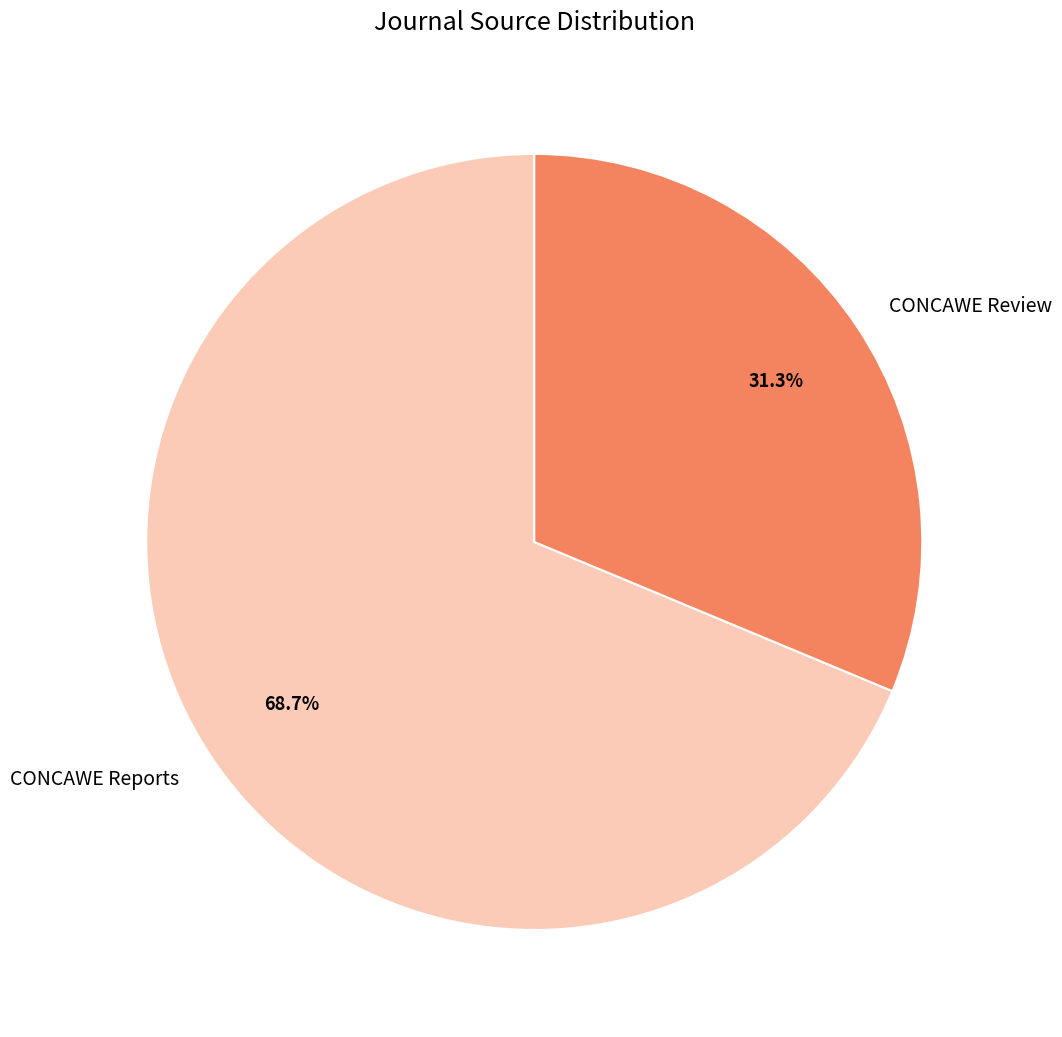

How much of the chart is everything except CONCAWE Reports?

31.3%